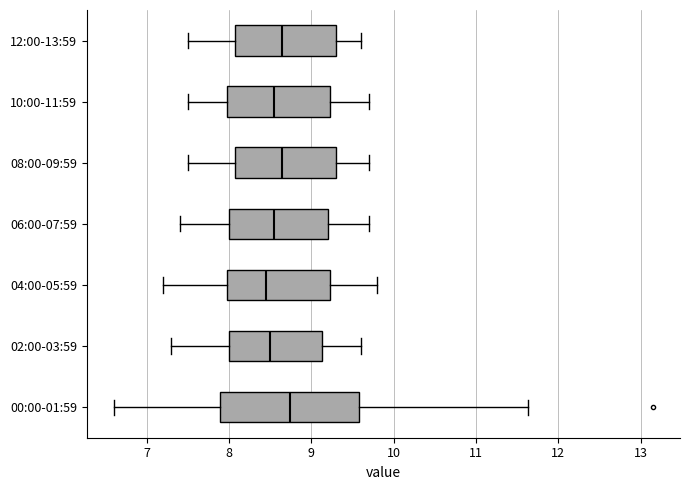

Reading bottom to top, read every box against the x-axis: the position of its median line, the range the box covers, and the ends of its whiskers. The values are not printed on the chart, so give them approximately, as read against the axis.

00:00-01:59: median 8.7, box 7.9 to 9.6, whiskers 6.6 to 11.6
02:00-03:59: median 8.5, box 8.0 to 9.1, whiskers 7.3 to 9.6
04:00-05:59: median 8.5, box 8.0 to 9.2, whiskers 7.2 to 9.8
06:00-07:59: median 8.6, box 8.0 to 9.2, whiskers 7.4 to 9.7
08:00-09:59: median 8.7, box 8.1 to 9.3, whiskers 7.5 to 9.7
10:00-11:59: median 8.6, box 8.0 to 9.2, whiskers 7.5 to 9.7
12:00-13:59: median 8.7, box 8.1 to 9.3, whiskers 7.5 to 9.6